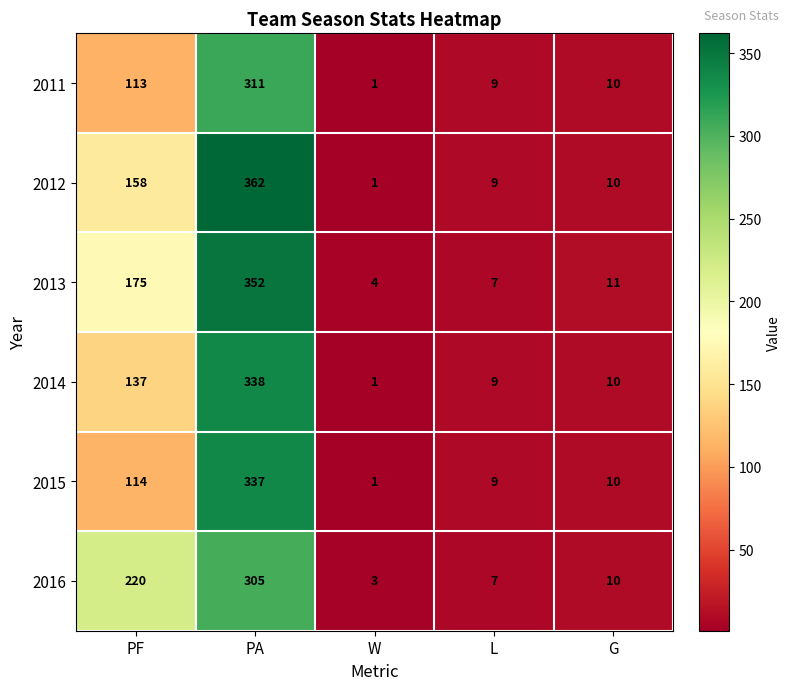

At which category is the sum across all series the highest?

PA